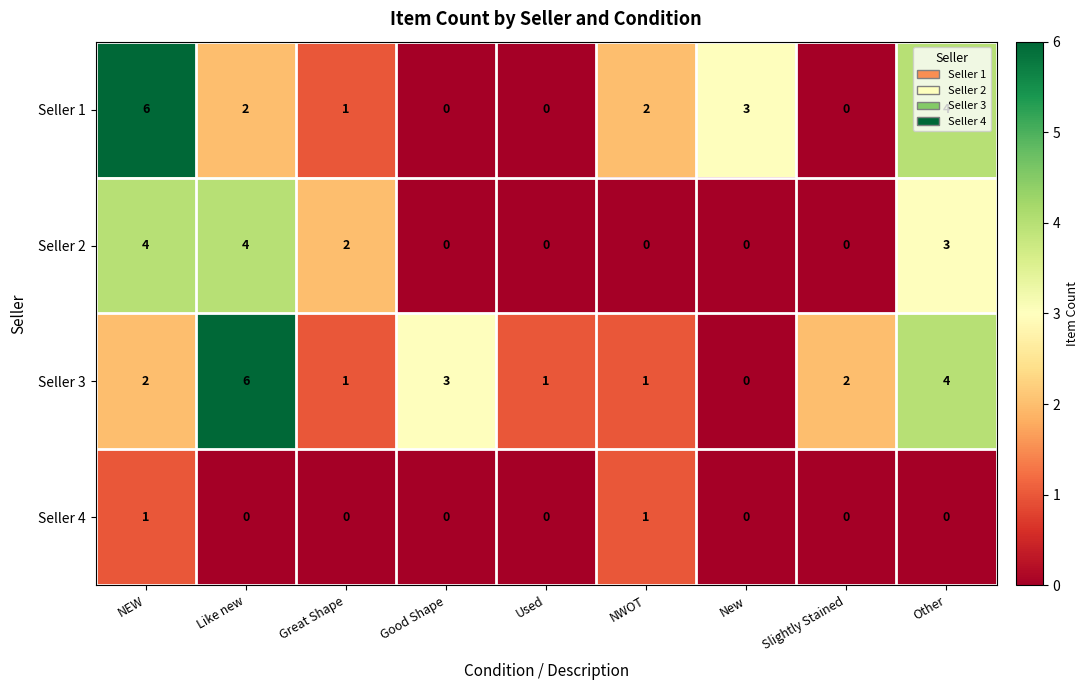

Which series changed the most between Used and Other?

Seller 1